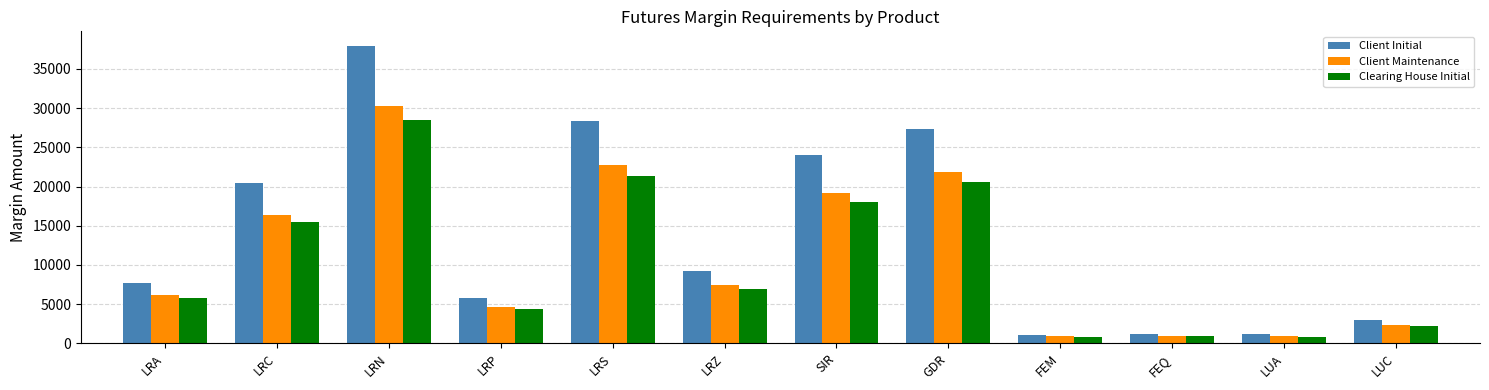

What is the label of the 12th bar from the left?

LUC